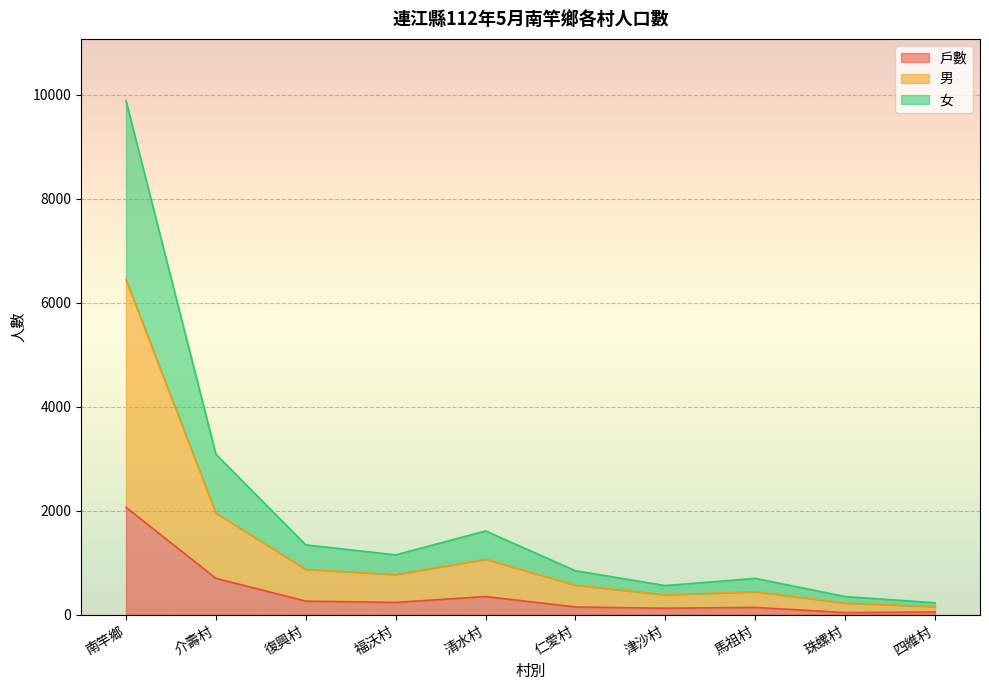

True or false: 女 and 戶數 intersect in this chart.

False